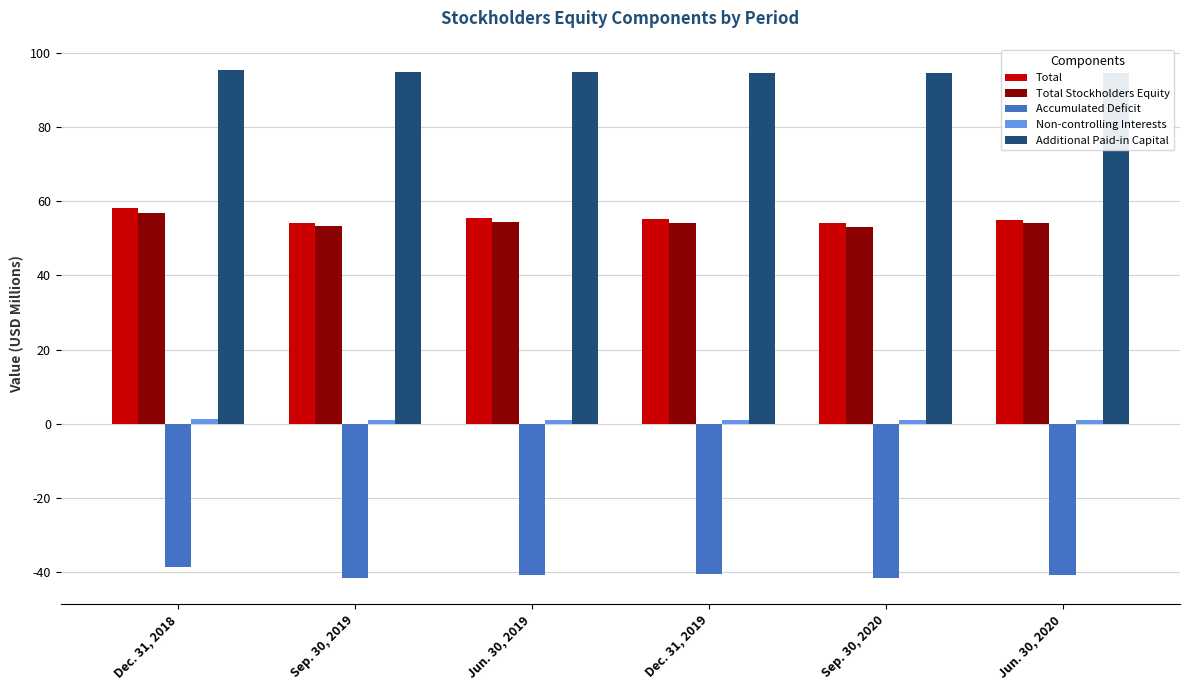

Read the Total value at Dec. 31, 2018.

58.1